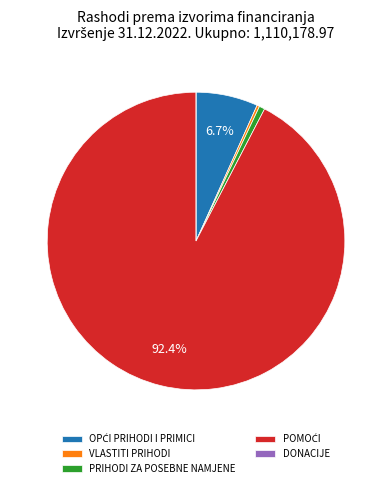

Is there a majority slice in this chart?

Yes